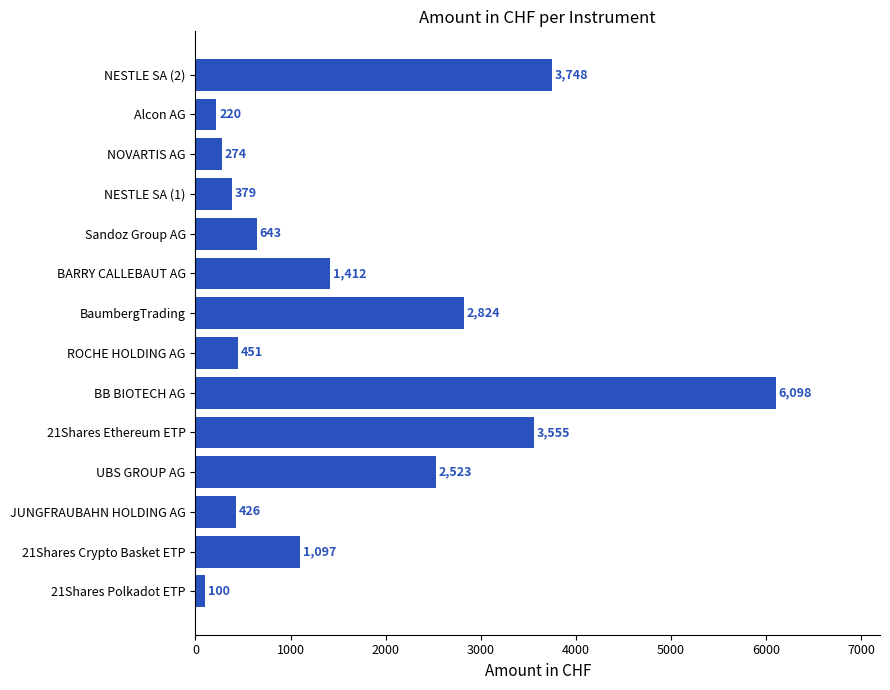

List the labels in order of value, smallest first.

21Shares Polkadot ETP, Alcon AG, NOVARTIS AG, NESTLE SA (1), JUNGFRAUBAHN HOLDING AG, ROCHE HOLDING AG, Sandoz Group AG, 21Shares Crypto Basket ETP, BARRY CALLEBAUT AG, UBS GROUP AG, BaumbergTrading, 21Shares Ethereum ETP, NESTLE SA (2), BB BIOTECH AG